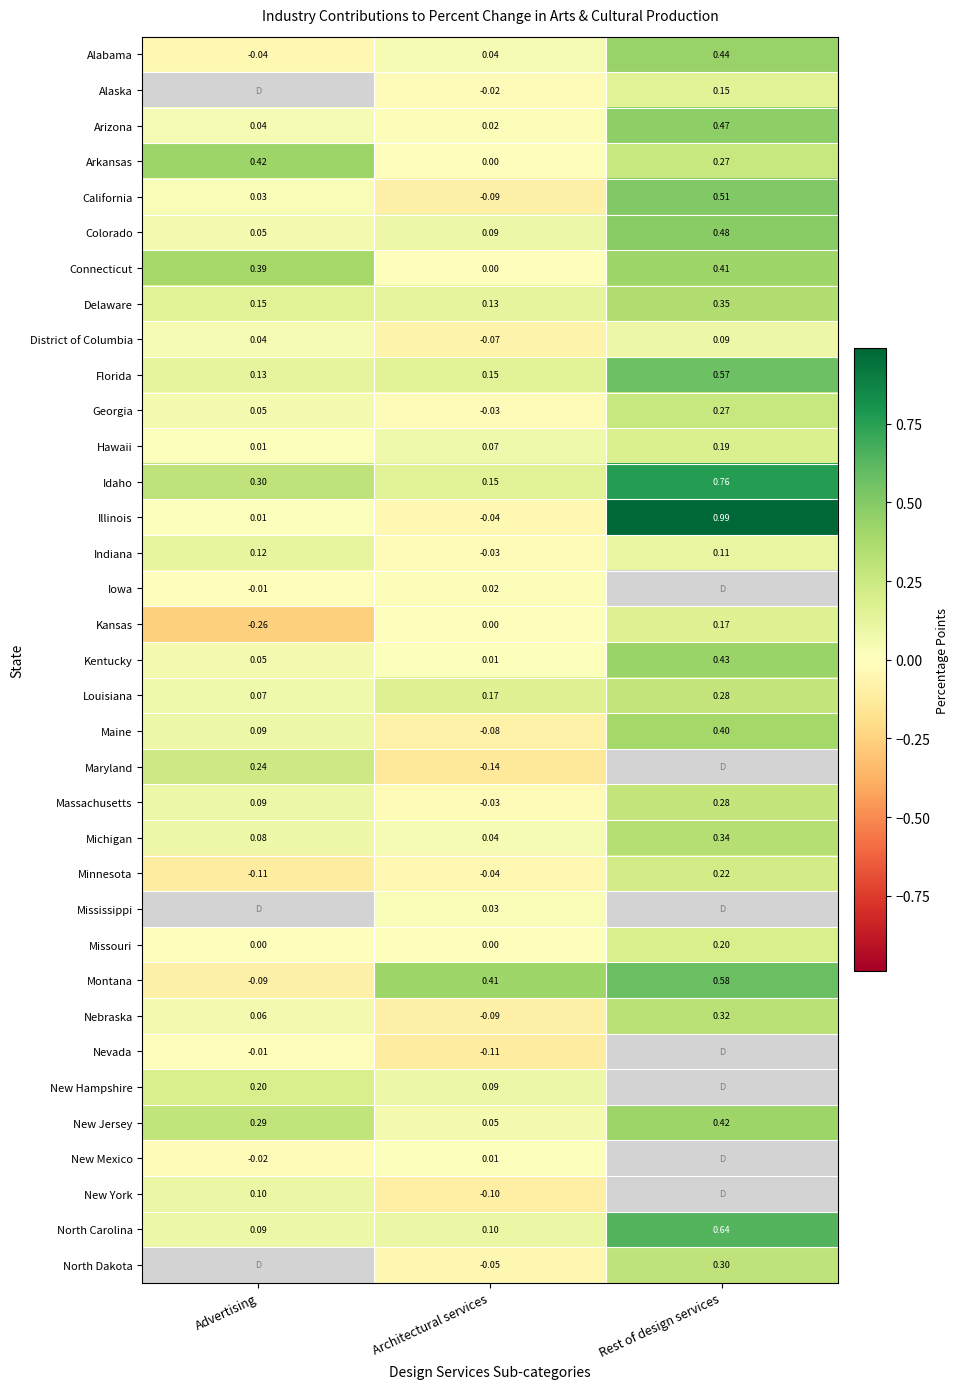

What is the difference between the maximum and minimum values in the Georgia series?

0.3